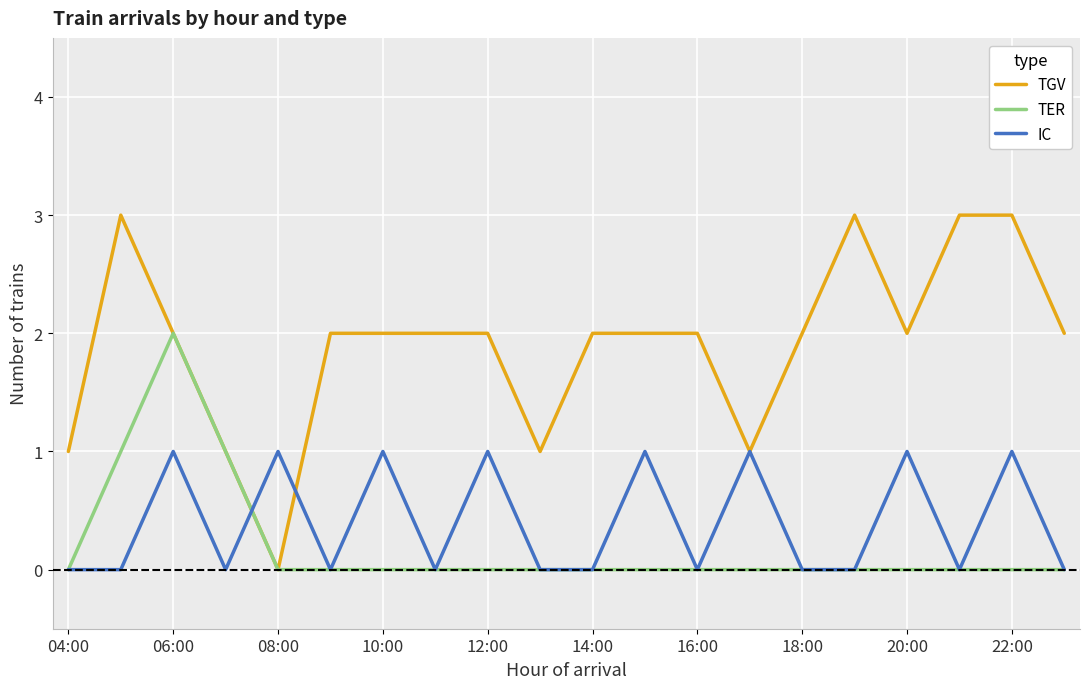

Which series has the largest range (max minus min)?

TGV